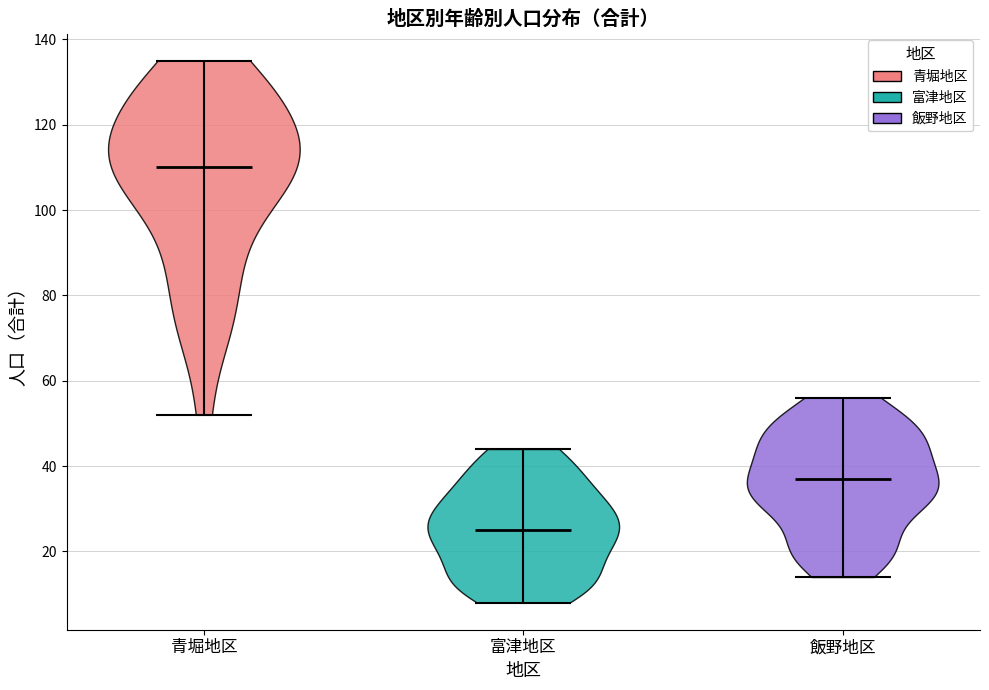

Reading left to right, read every violin against the y-axis: where its median line is, and the lowest and highest points it reaches. The values are not printed on the chart, so give them approximately, as read against the axis.

青堀地区: median line 110, lowest point 52, highest point 136
富津地区: median line 26, lowest point 8, highest point 44
飯野地区: median line 38, lowest point 14, highest point 56